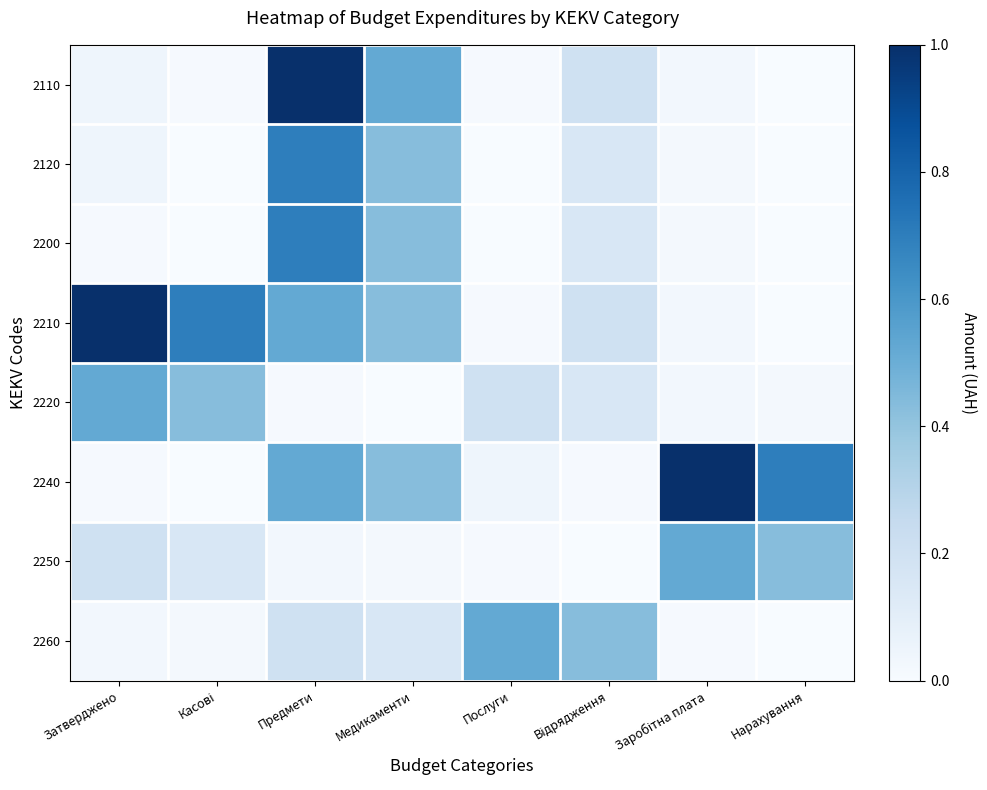

Which series changed the most between Касові and Заробітна плата?

2240